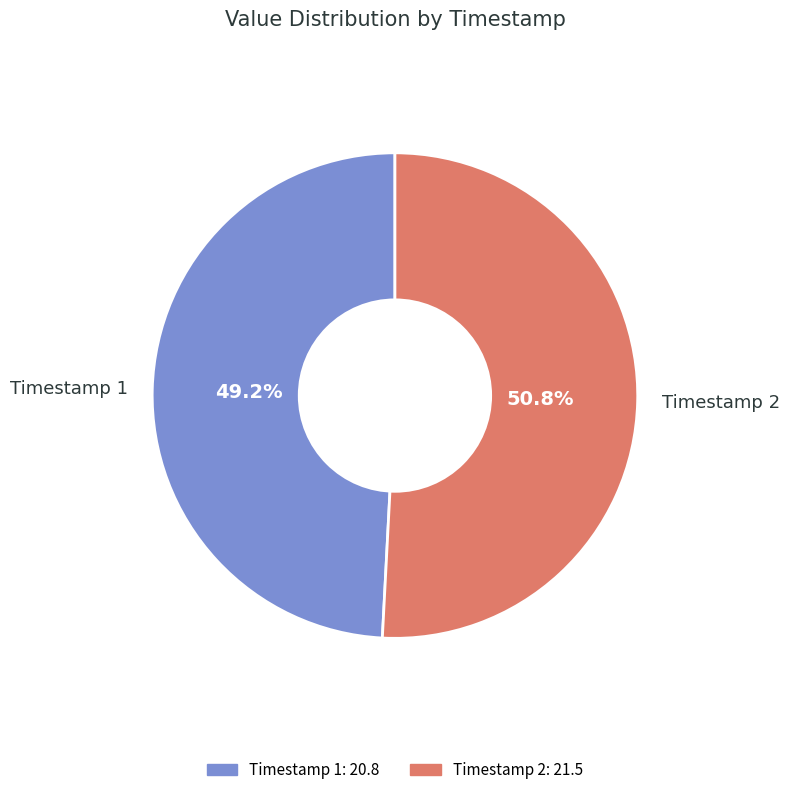

Which has a higher value, Timestamp 1 or Timestamp 2?

Timestamp 2